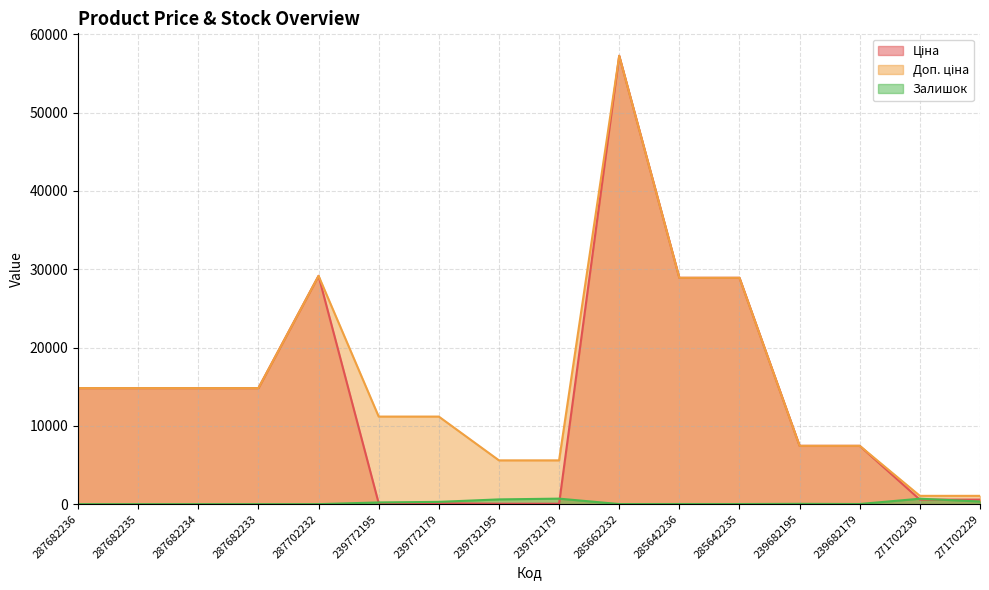

True or false: Доп. ціна has more than 0 interior local peaks.

True